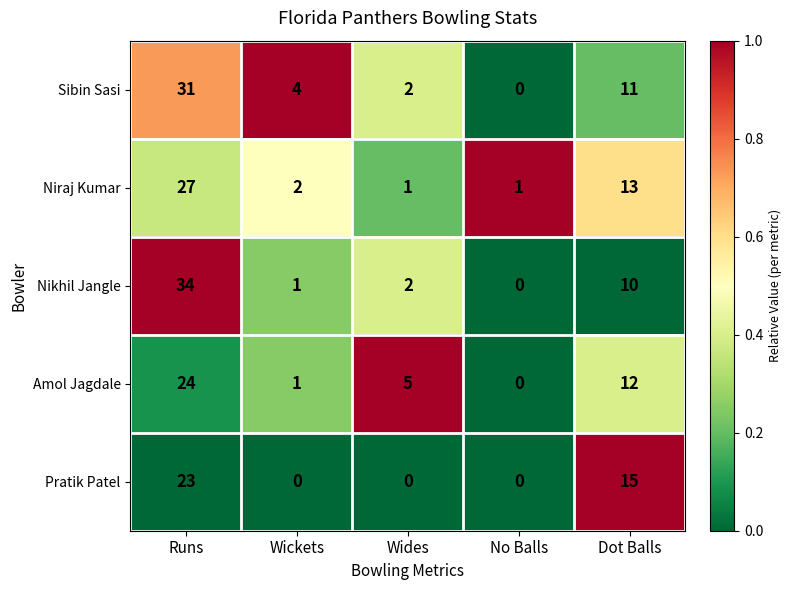

What is the difference between the Pratik Patel values at Dot Balls and Wides?

15